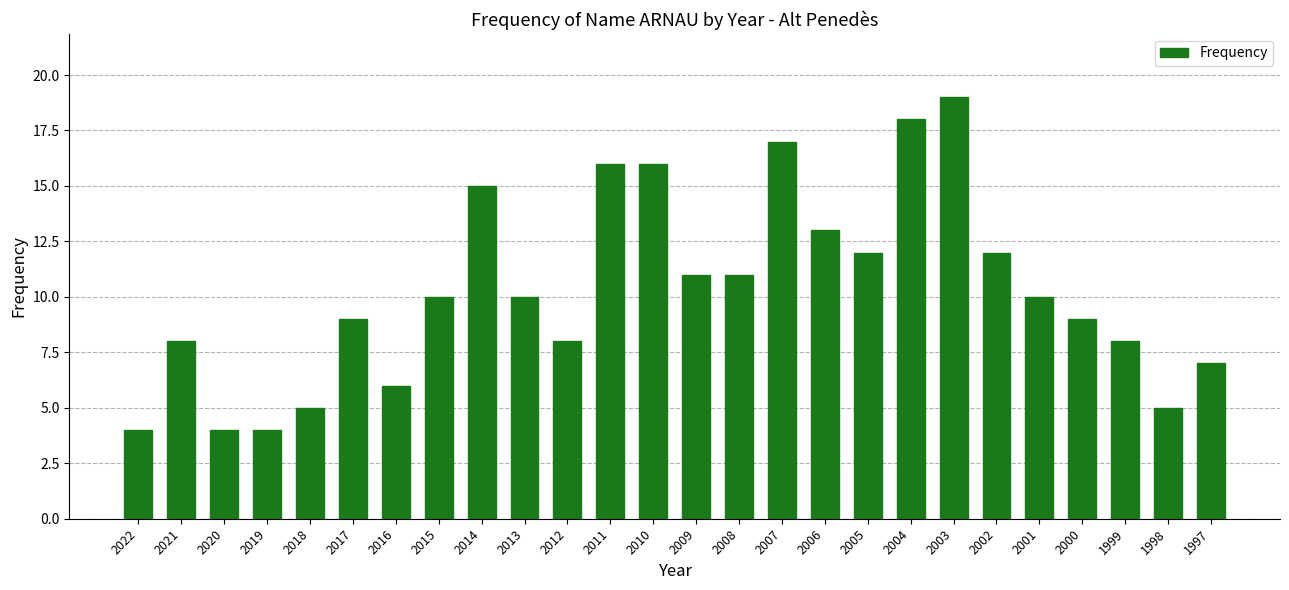

Read the value at 2012.

8